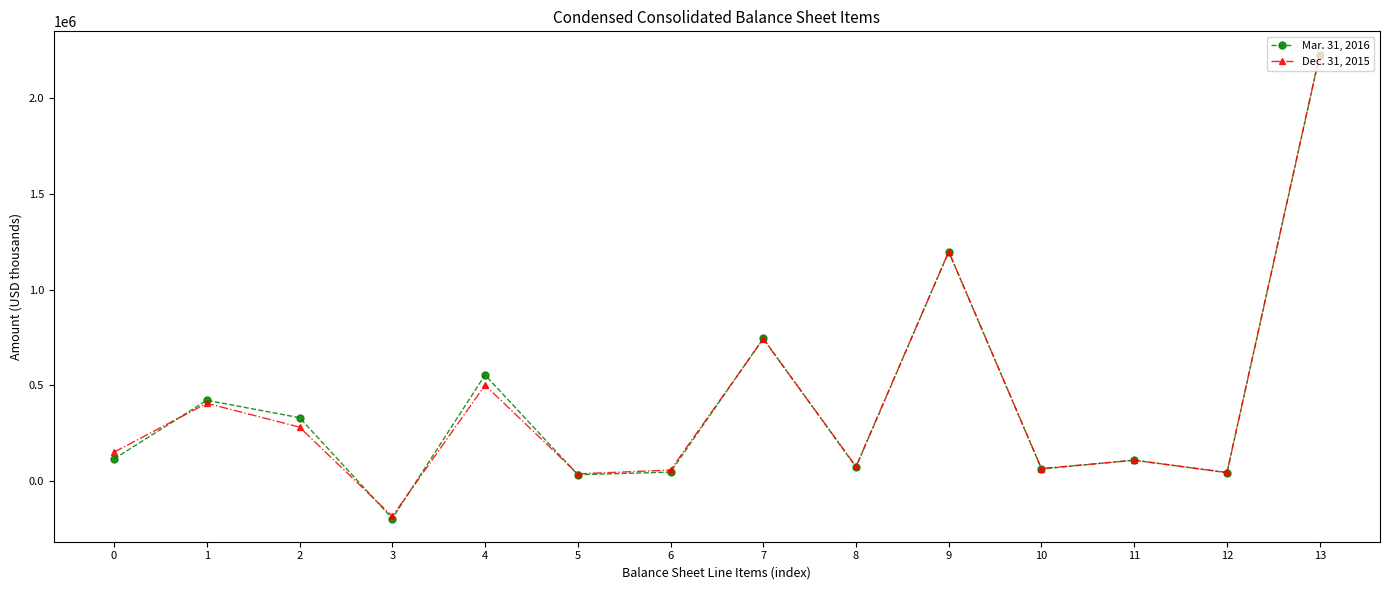

Rank the series at 1 from highest to lowest value.

Mar. 31, 2016, Dec. 31, 2015